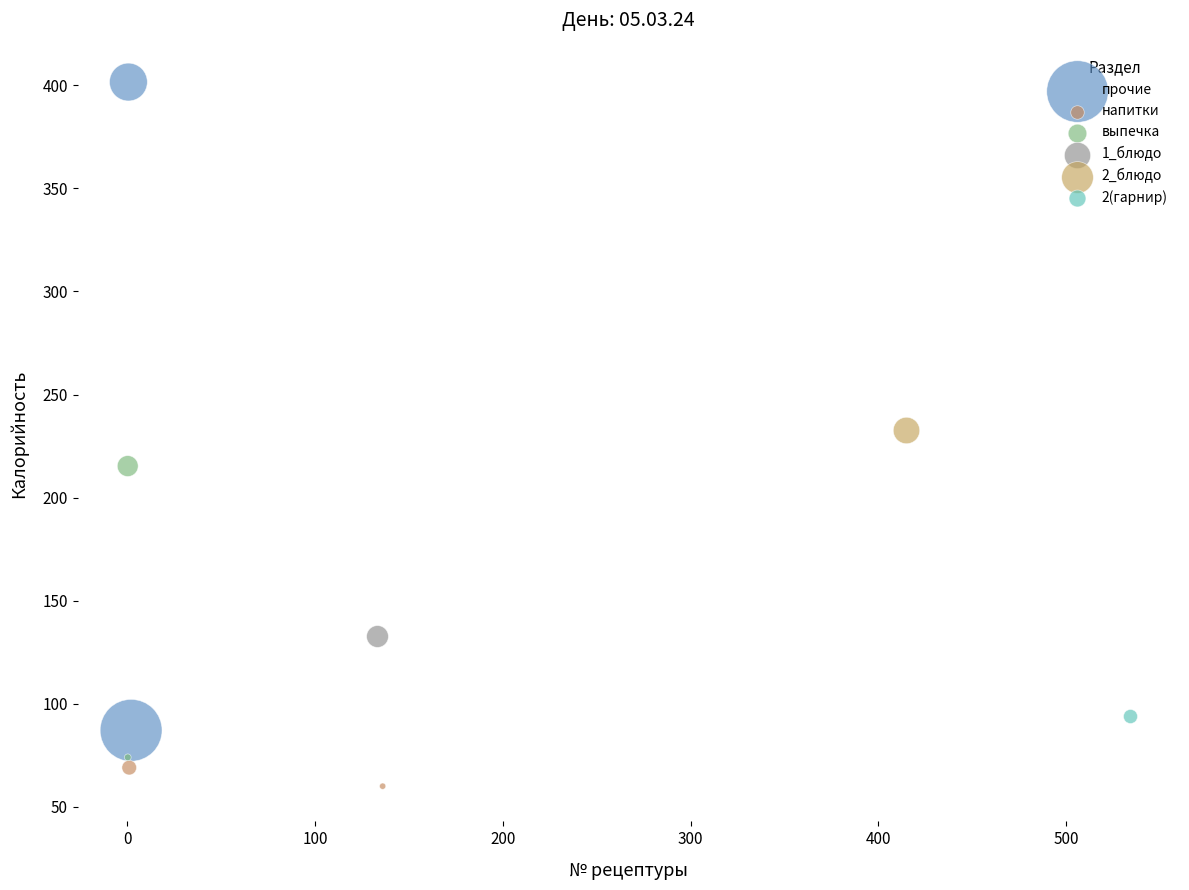

Which series contains the highest Y value?

прочие